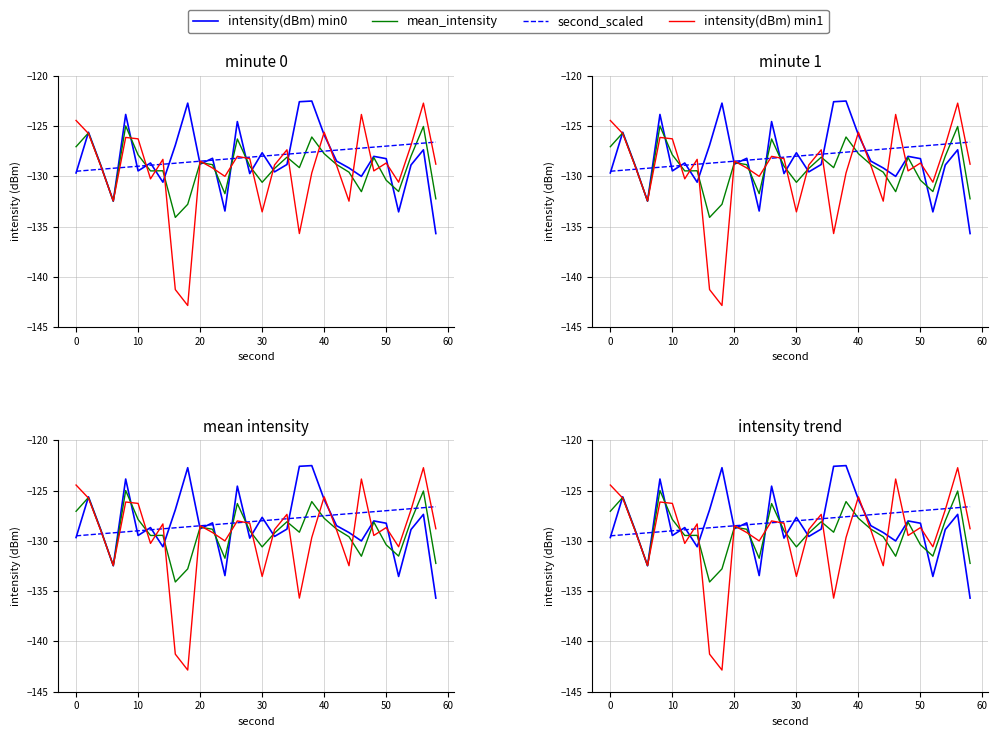

How many series are shown in this chart?

4